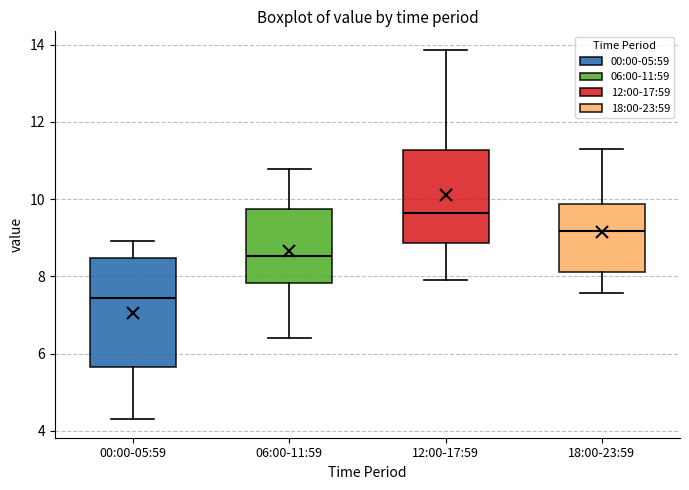

Reading left to right, transcribe this box plot: for each box, give where its median line is, the range the box spans, and where its two whiskers end, as read against the y-axis. The values are not printed on the chart, so give them approximately, as read against the axis.

00:00-05:59: median 7.4, box 5.6 to 8.4, whiskers 4.4 to 9.0
06:00-11:59: median 8.6, box 7.8 to 9.8, whiskers 6.4 to 10.8
12:00-17:59: median 9.6, box 8.8 to 11.2, whiskers 8.0 to 13.8
18:00-23:59: median 9.2, box 8.2 to 9.8, whiskers 7.6 to 11.4